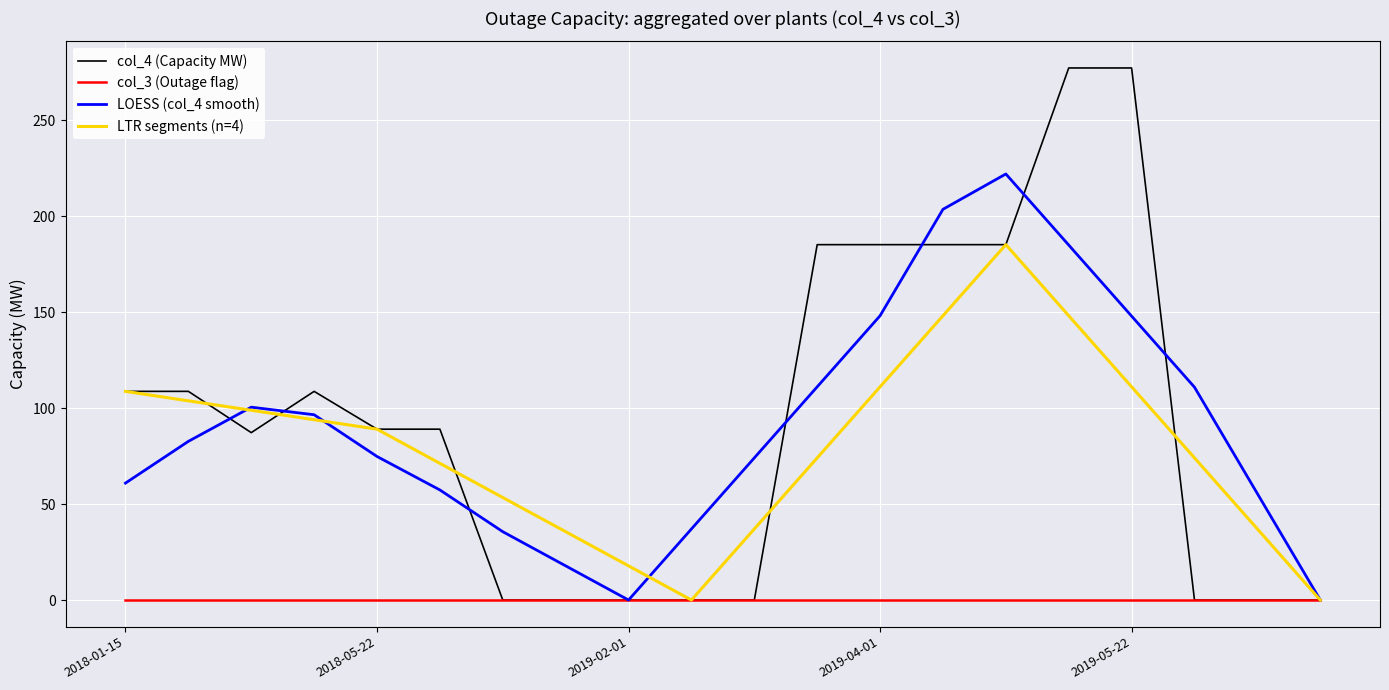

What is the difference between the maximum and minimum values?

277.2